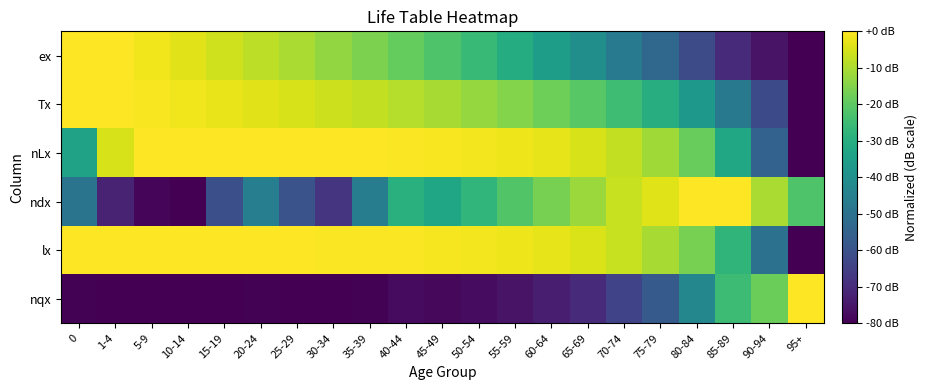

What is the total value across all series at 30-34?

-167.4